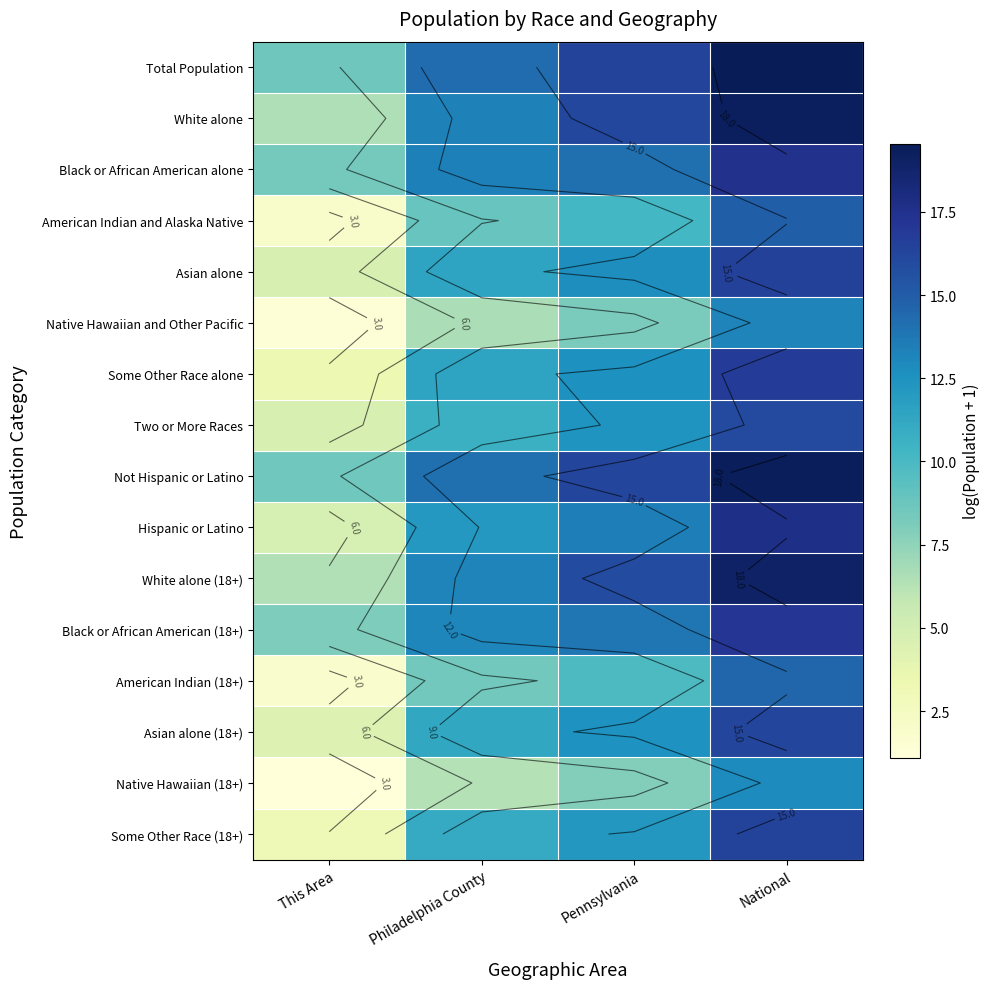

At which category does the chart reach its minimum across all series?

This Area